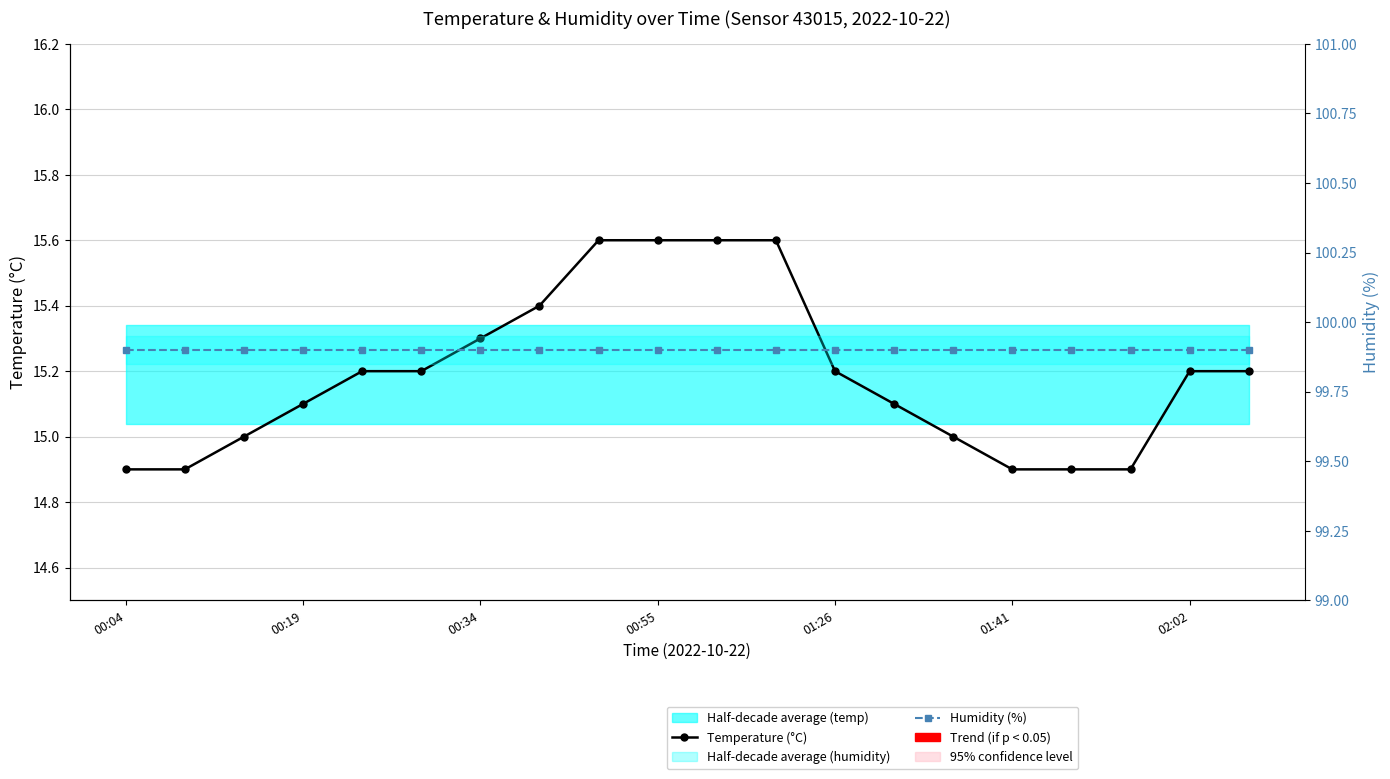

What is the highest value of the Temperature (°C) series?

15.6